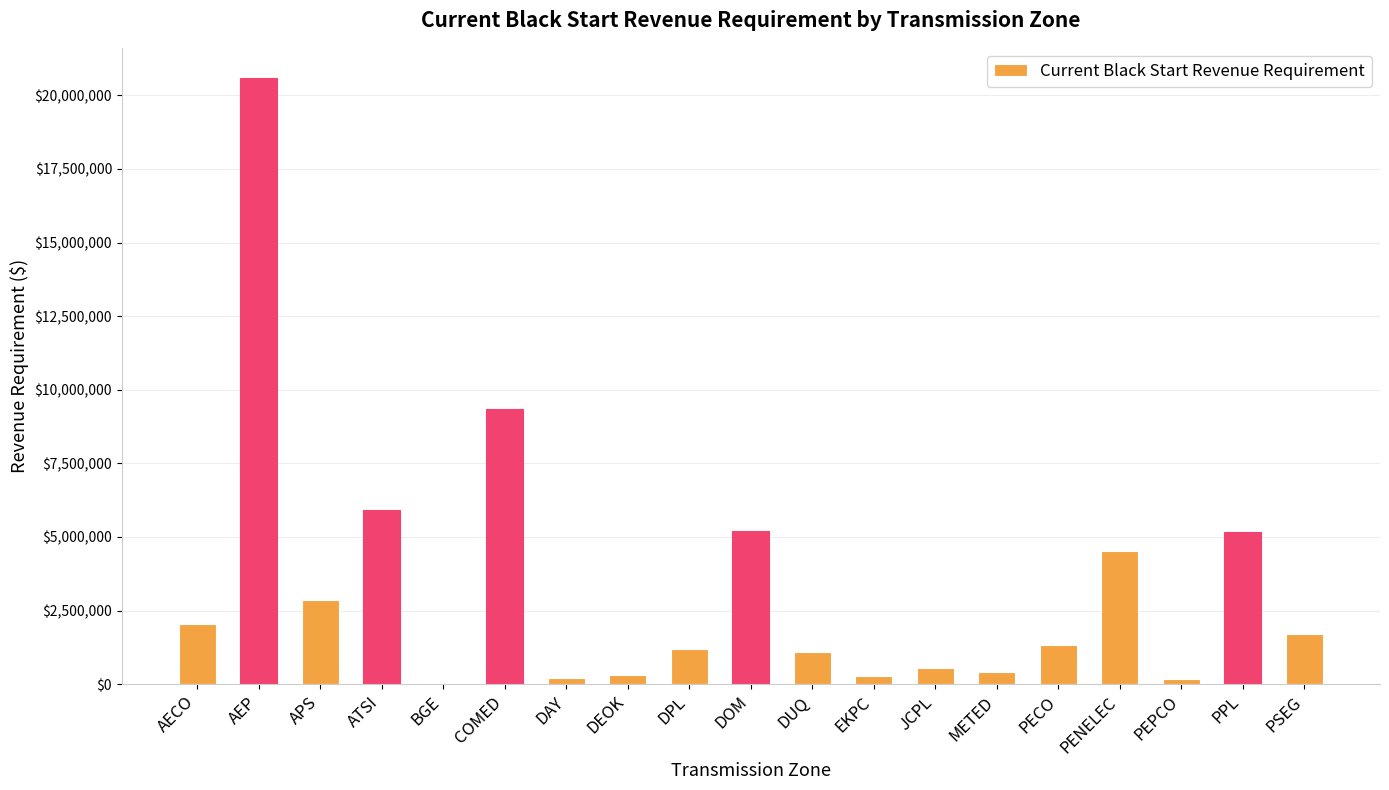

How many data points are above 1335396?

10